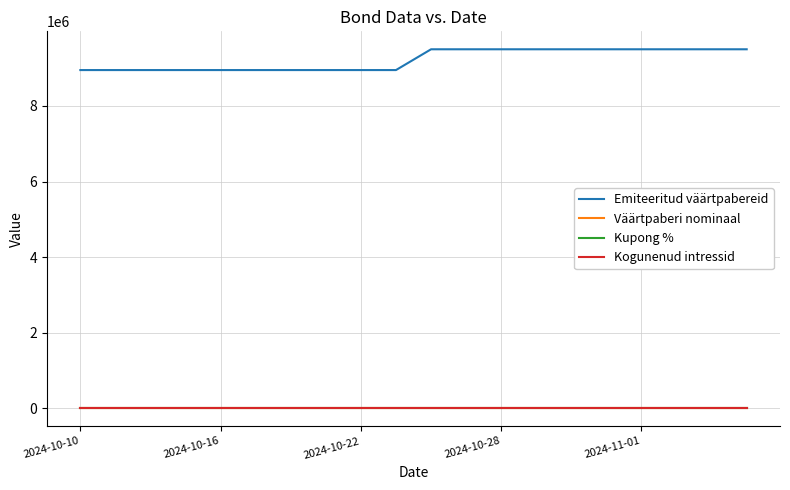

At how many categories does at least one series exceed 6615557?

20